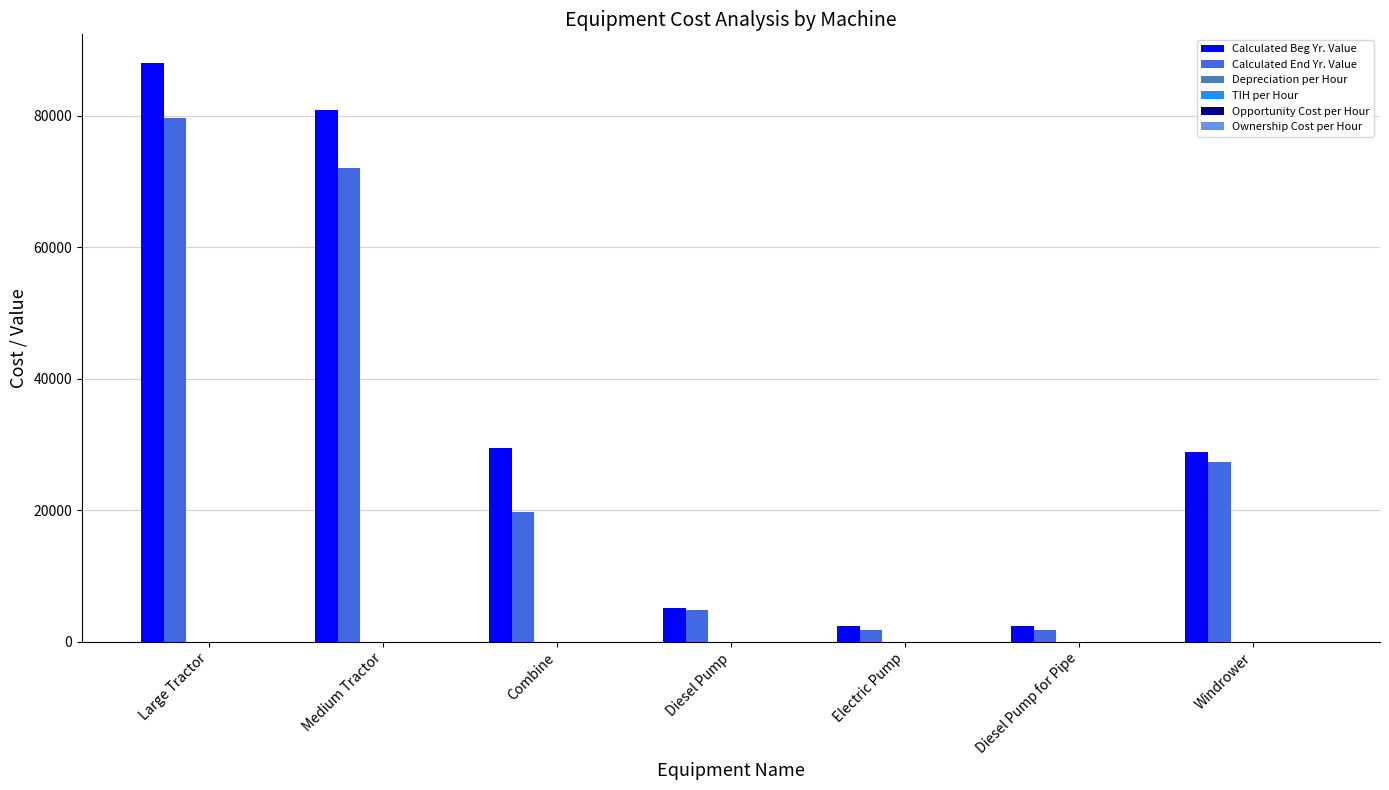

Which series has the largest total across all categories?

Calculated Beg Yr. Value